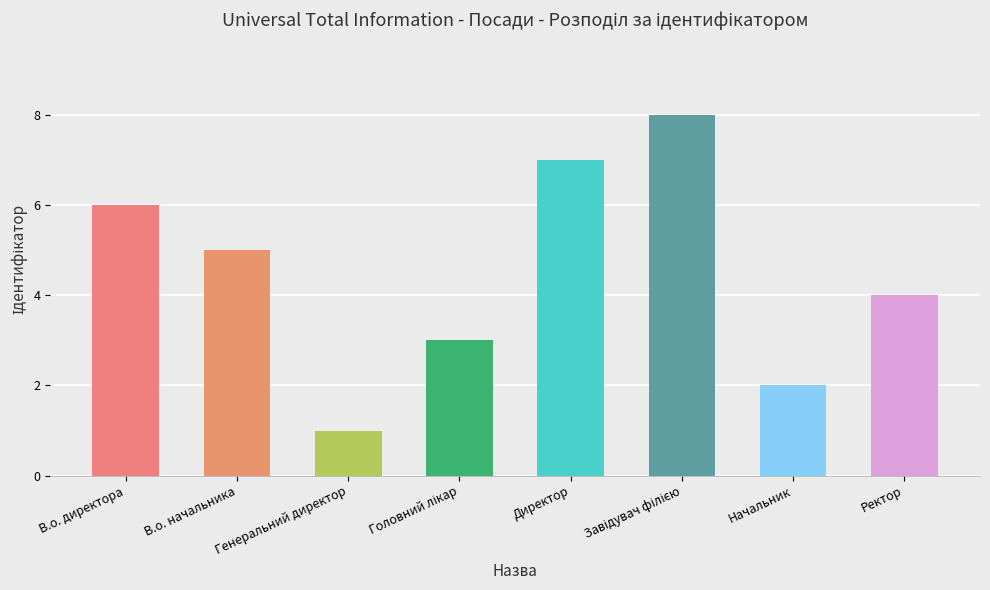

What is the sum of the values at В.о. директора and Начальник?

8